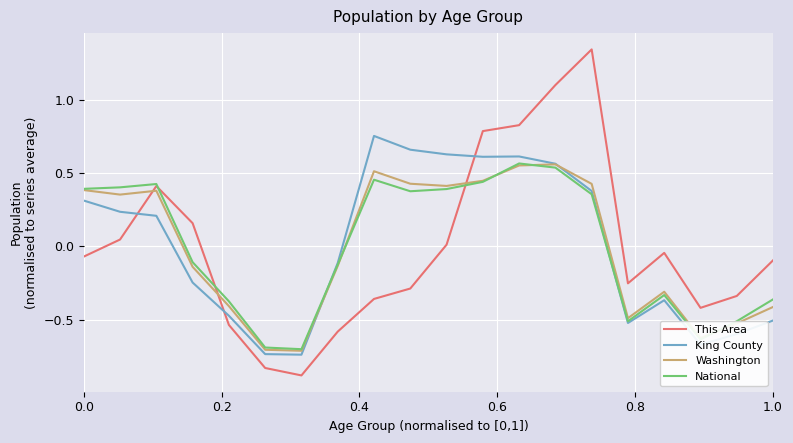

Which series ends up on top after the final intersection of This Area and Washington?

This Area